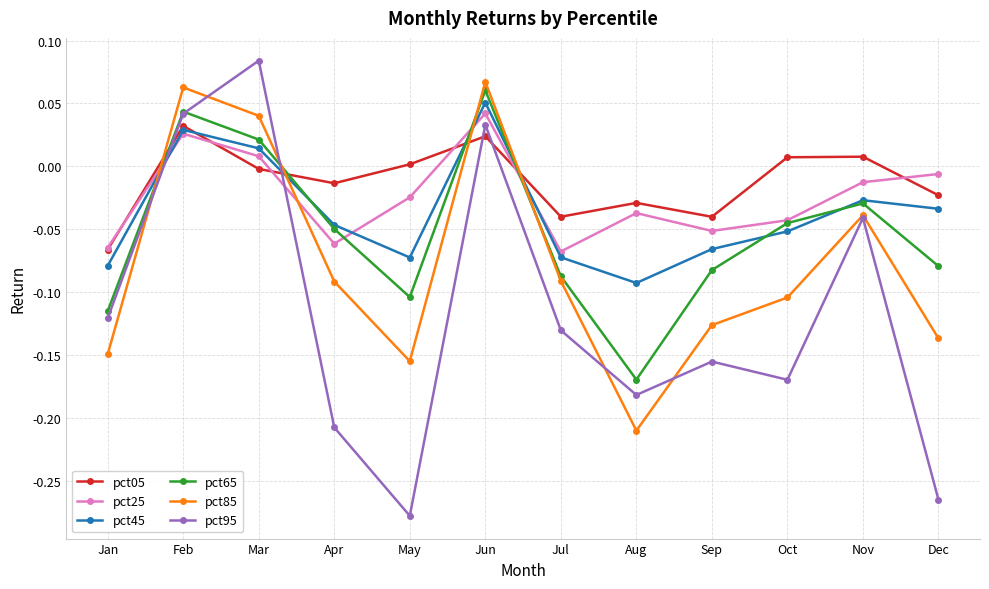

Which label corresponds to the smallest value in the chart?

May